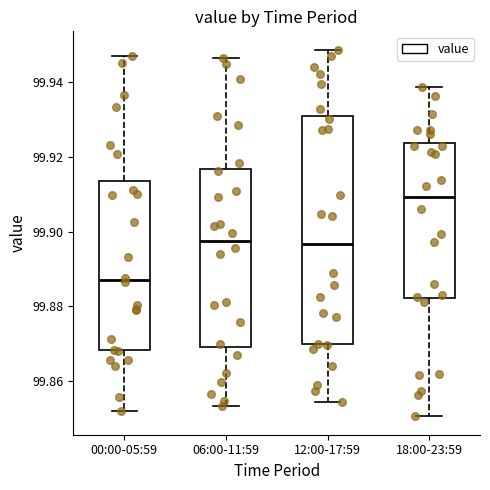

Reading left to right, transcribe this box plot: for each box, give where its median line is, the range the box spans, and where its two whiskers end, as read against the y-axis. The values are not printed on the chart, so give them approximately, as read against the axis.

00:00-05:59: median 99.888, box 99.868 to 99.914, whiskers 99.852 to 99.946
06:00-11:59: median 99.898, box 99.870 to 99.916, whiskers 99.854 to 99.946
12:00-17:59: median 99.896, box 99.870 to 99.930, whiskers 99.854 to 99.948
18:00-23:59: median 99.910, box 99.882 to 99.924, whiskers 99.850 to 99.938